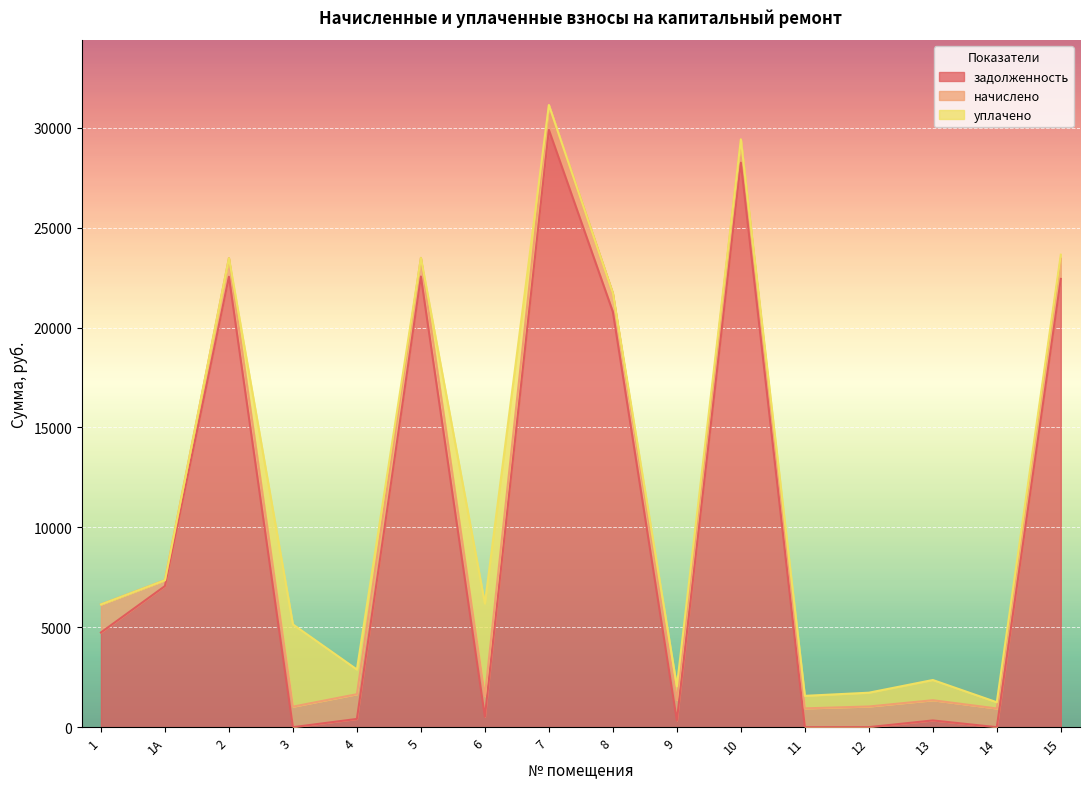

Which series has the largest range (max minus min)?

задолженность